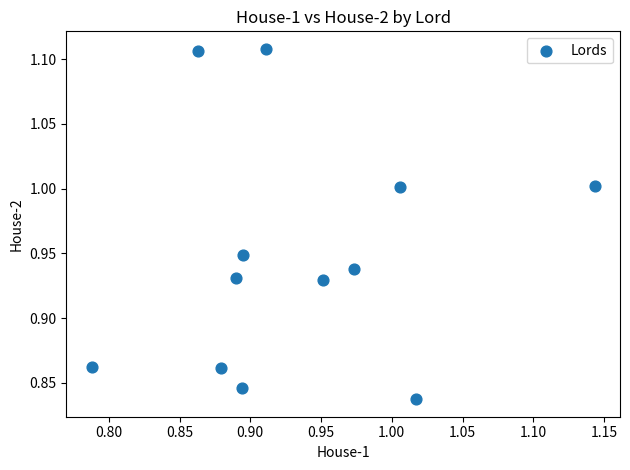

What is the range of X values (max minus min)?

0.4